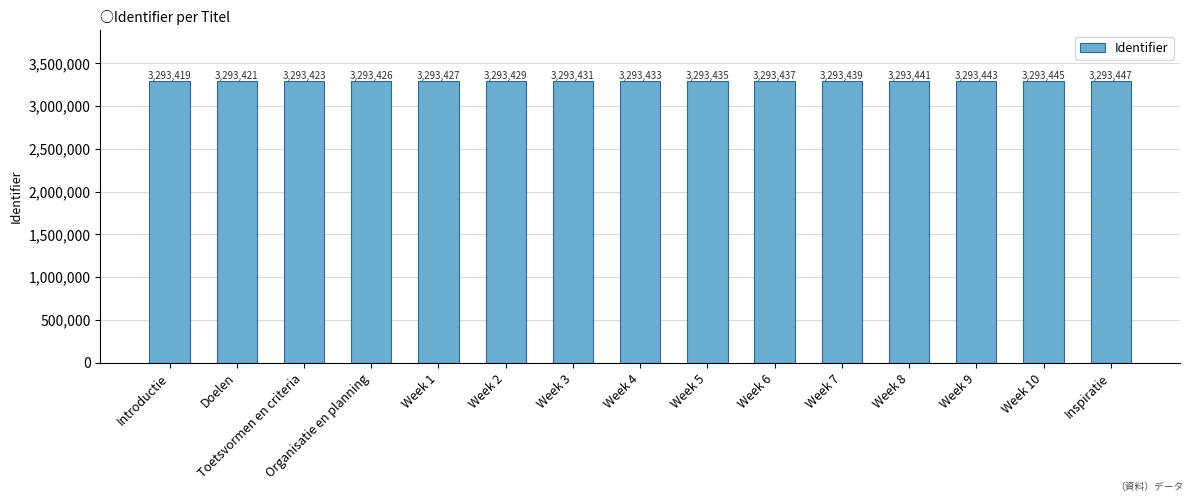

The value at Doelen is 3293421. True or false?

True